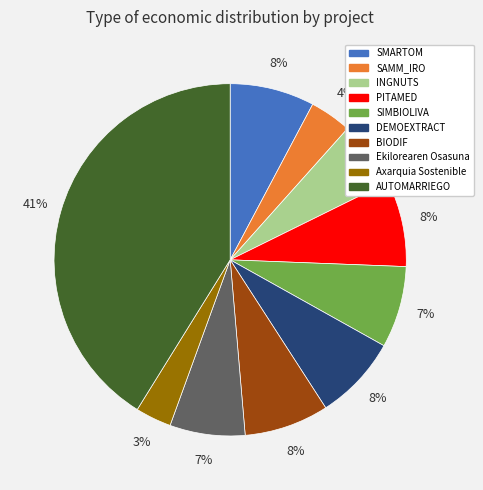

Is PITAMED the majority of the pie?

No